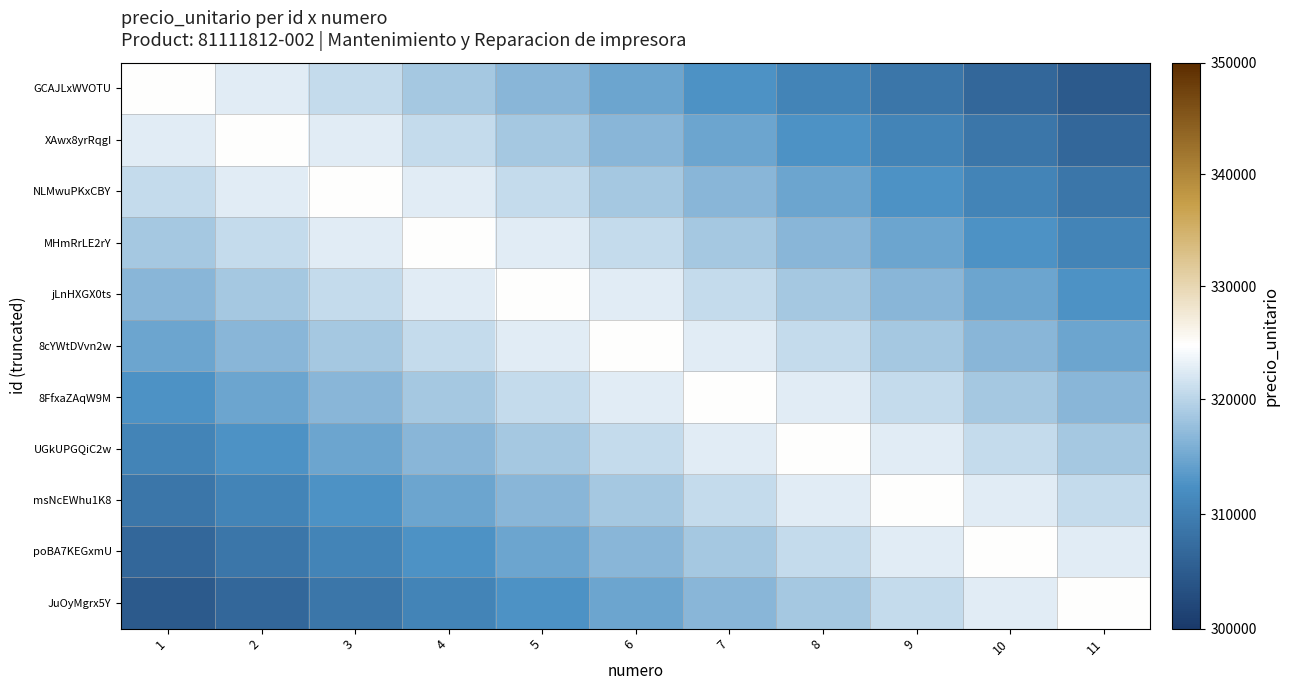

What is the difference between the highest and lowest values at 3?

16000